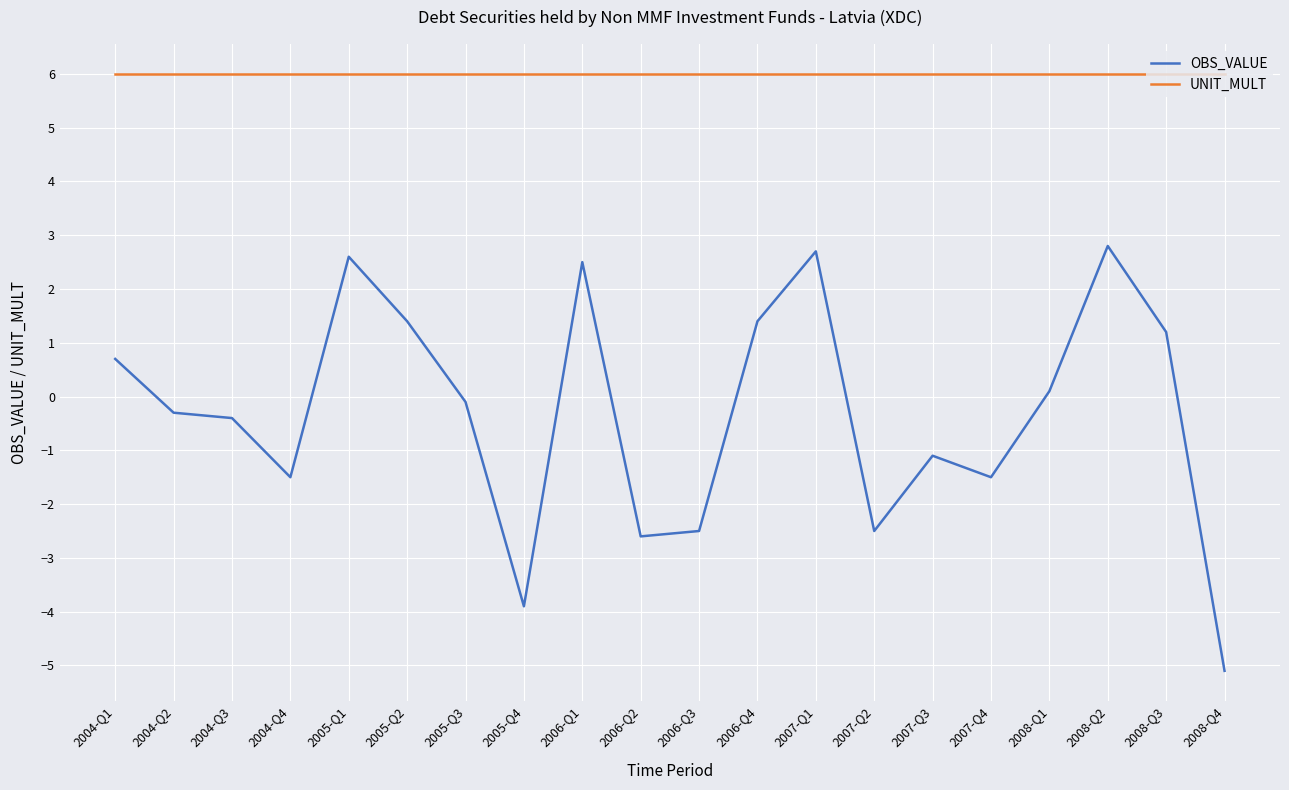

Reading left to right, transcribe all the data shown in this chart.

OBS_VALUE: 0.7	-0.3	-0.4	-1.5	2.6	1.4	-0.1	-3.9	2.5	-2.6	-2.5	1.4	2.7	-2.5	-1.1	-1.5	0.1	2.8	1.2	-5.1
UNIT_MULT: 6.0	6.0	6.0	6.0	6.0	6.0	6.0	6.0	6.0	6.0	6.0	6.0	6.0	6.0	6.0	6.0	6.0	6.0	6.0	6.0